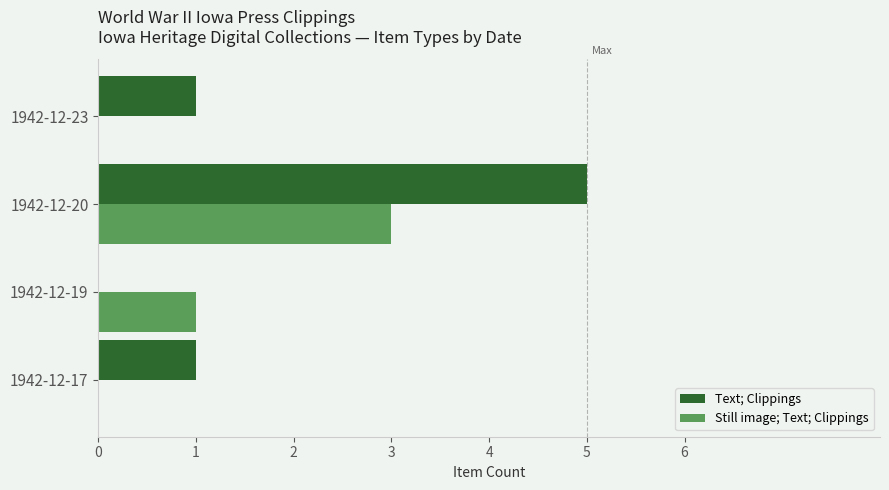

Which series has the widest spread of values?

Text; Clippings